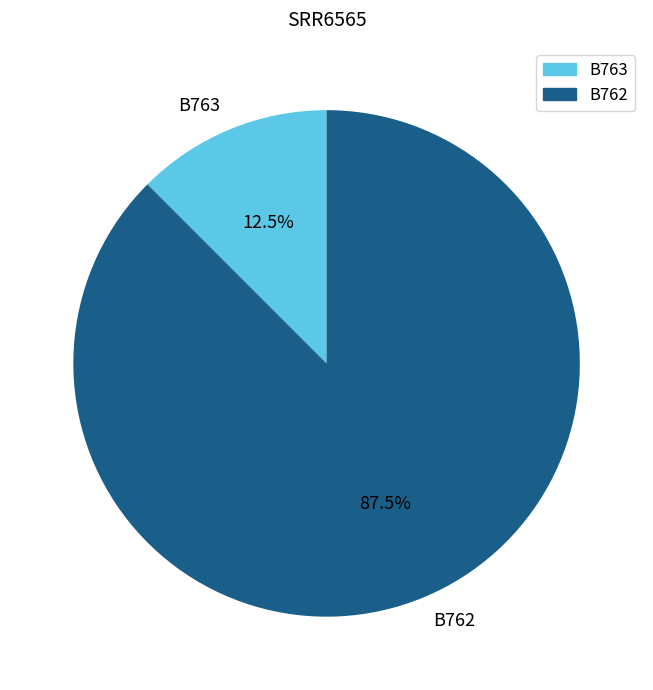

Between B762 and B763, which is larger?

B762